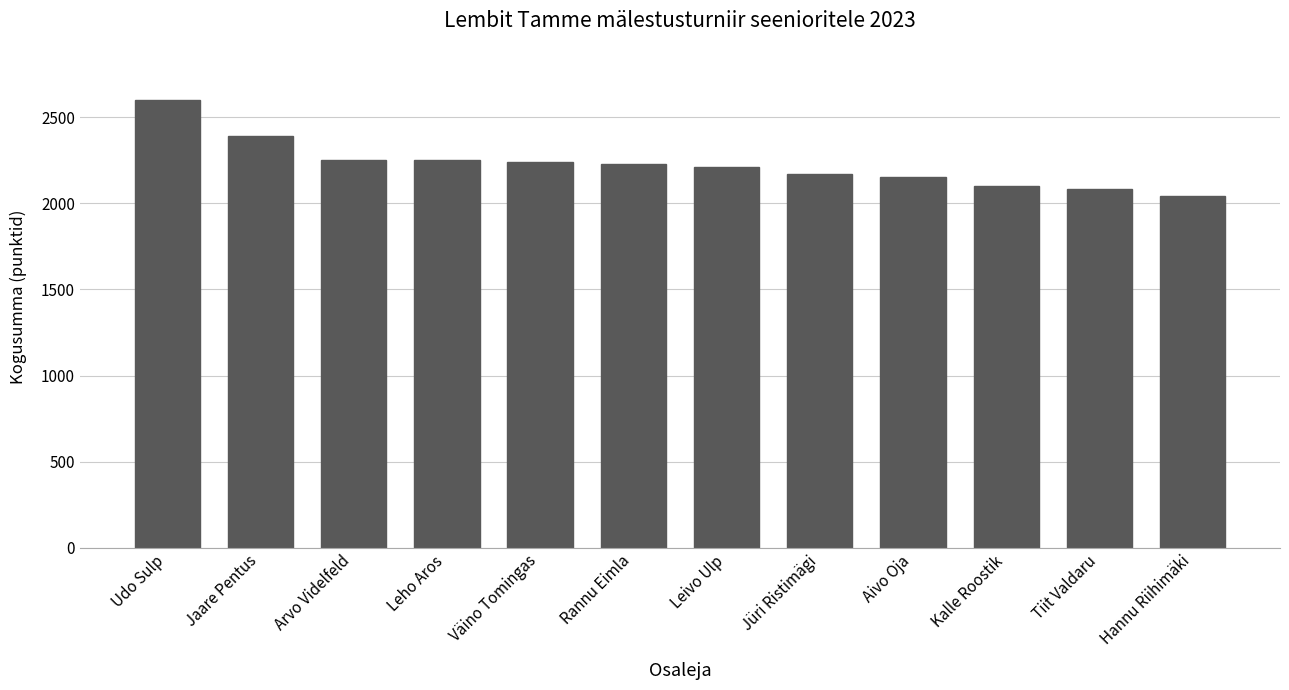

What is the change in value from Väino Tomingas to Leivo Ulp?

-30